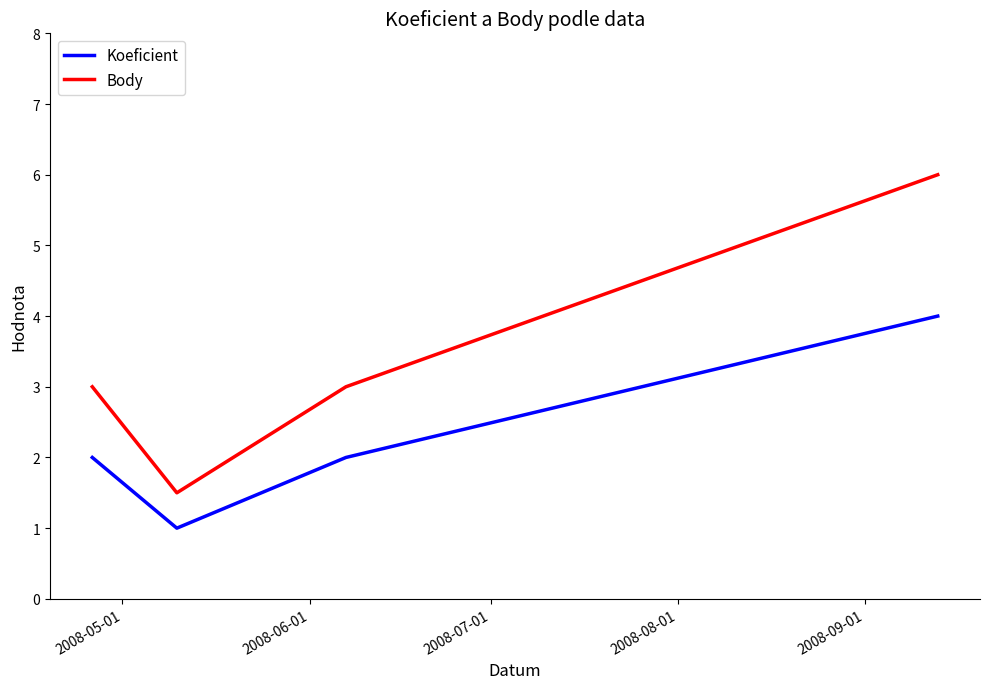

What are all the series names shown in the legend?

Koeficient, Body